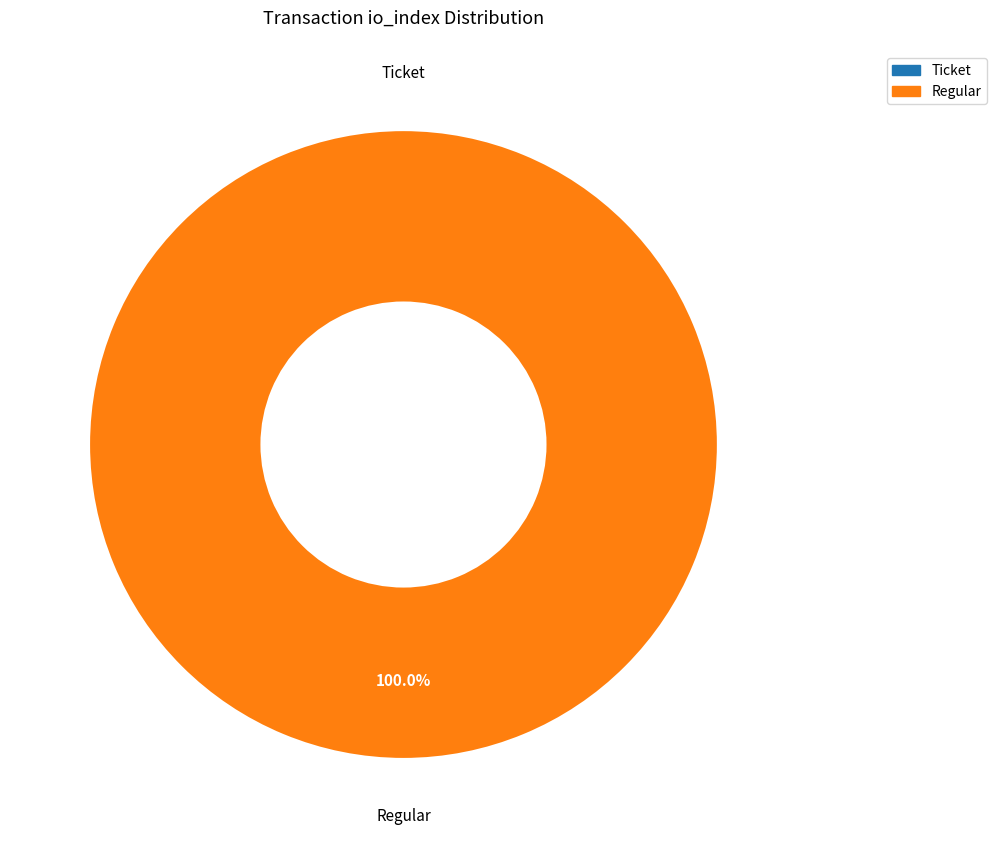

The Ticket slice represents 7% of the pie. True or false?

False